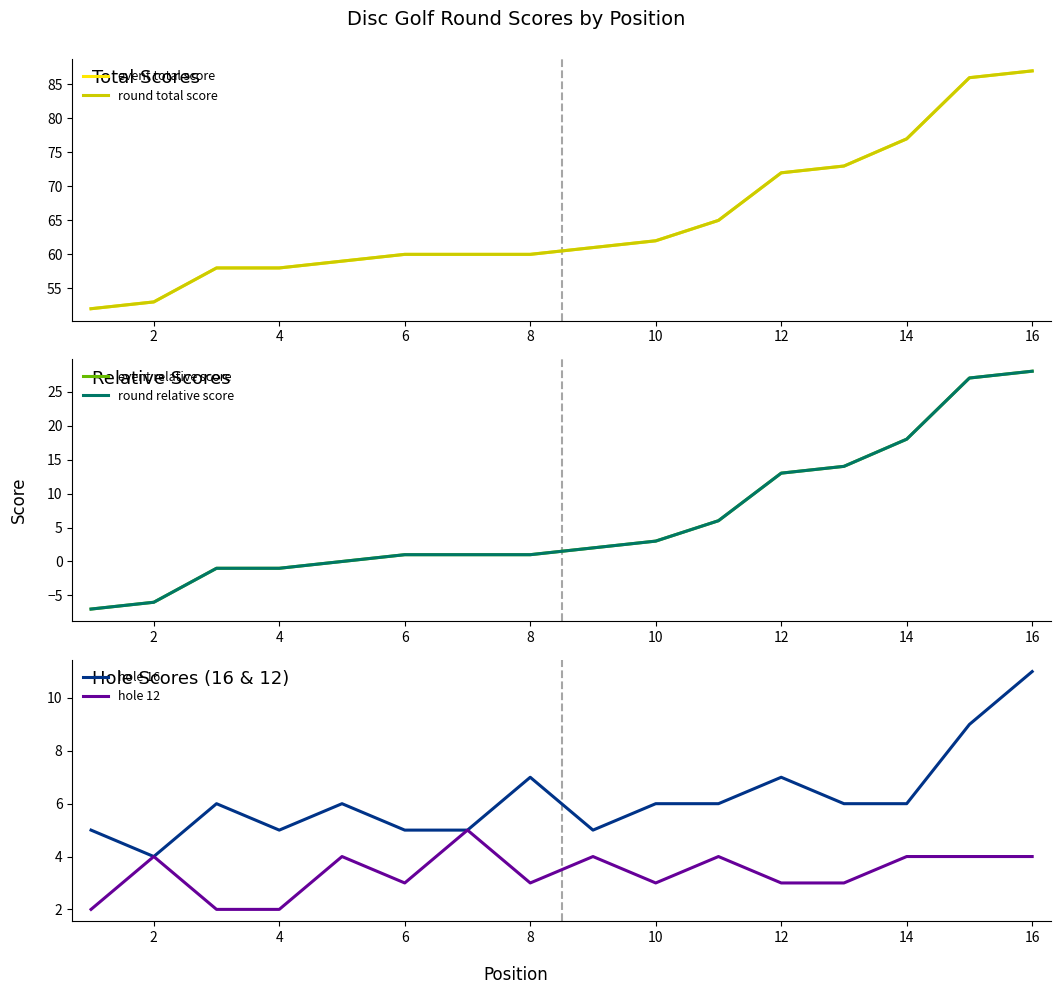

True or false: hole 16 and round total score cross at least once.

False